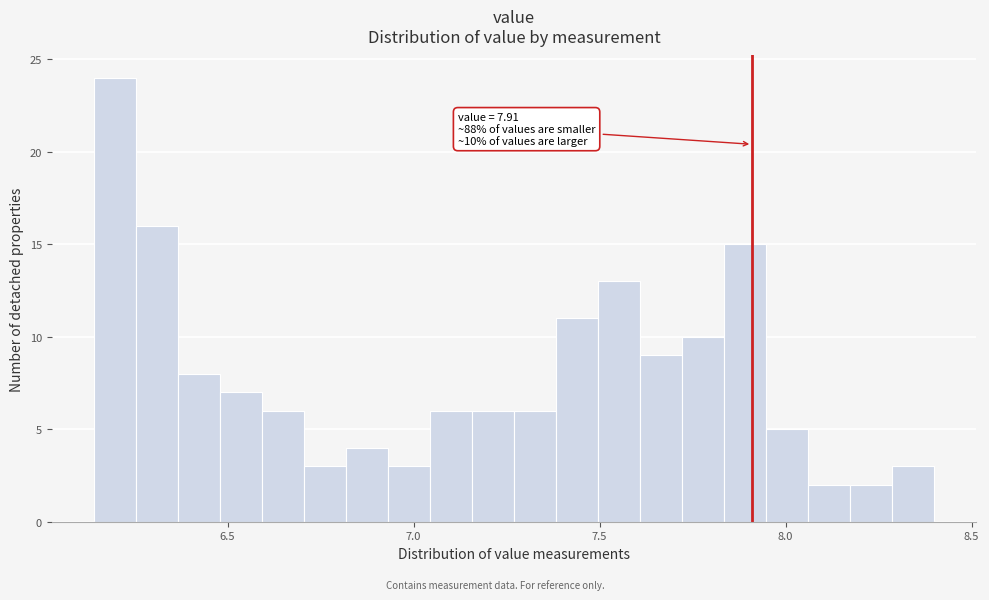

Around what value on the x-axis is the tallest bar? Give the approximate position of its centre, as read against the axis.

6.20